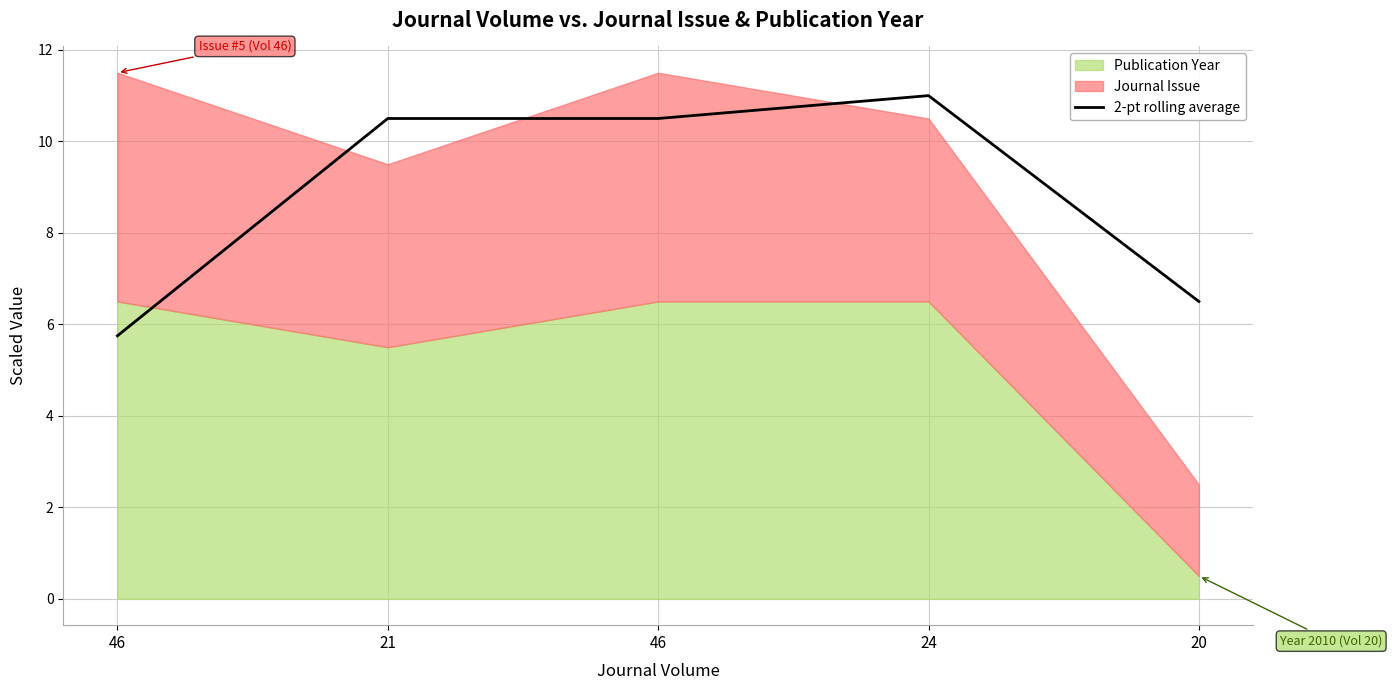

At which label is the value closest to 8?

20